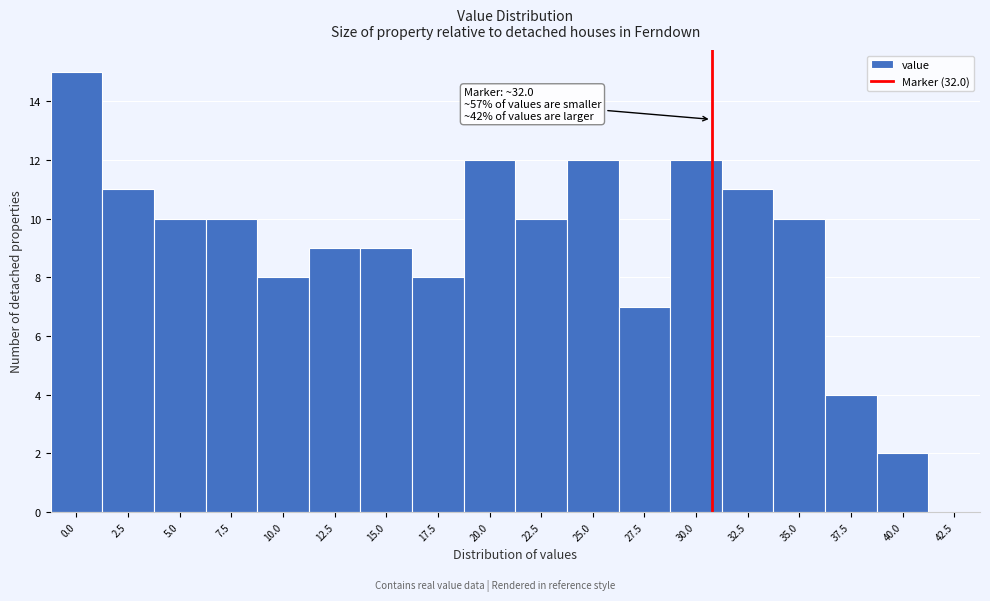

Reading left to right, list all the values displayed in this chart.

0.0=15	2.5=11	5.0=10	7.5=10	10.0=8	12.5=9	15.0=9	17.5=8	20.0=12	22.5=10	25.0=12	27.5=7	30.0=12	32.5=11	35.0=10	37.5=4	40.0=2	42.5=0